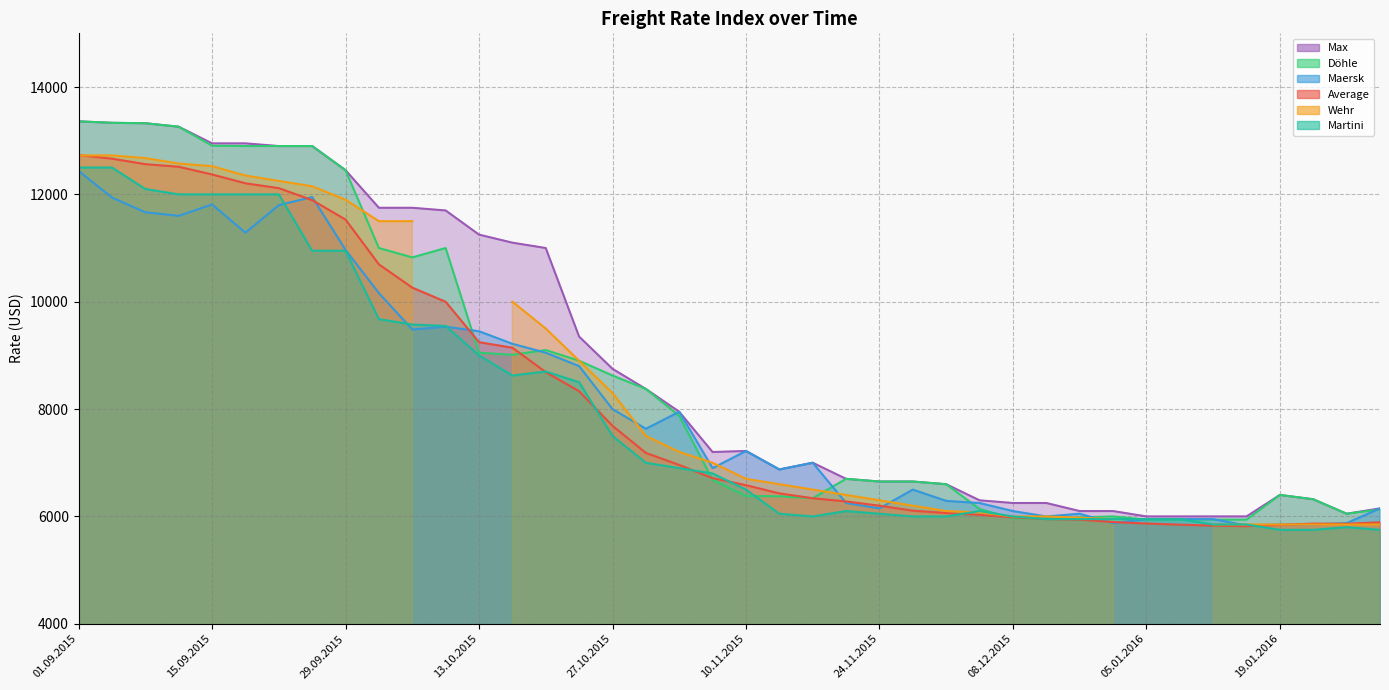

True or false: Martini has a value of 12000 at 22.09.2015.

True